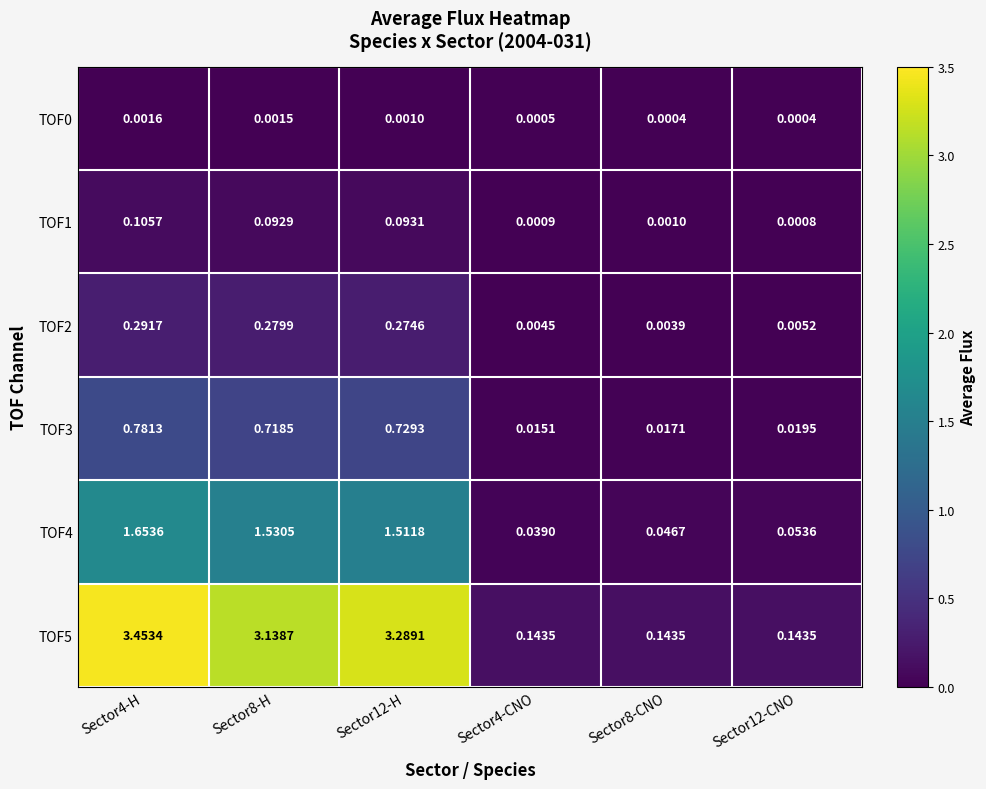

Is the value of TOF5 at Sector4-CNO greater than the value of TOF4 at Sector8-H?

No